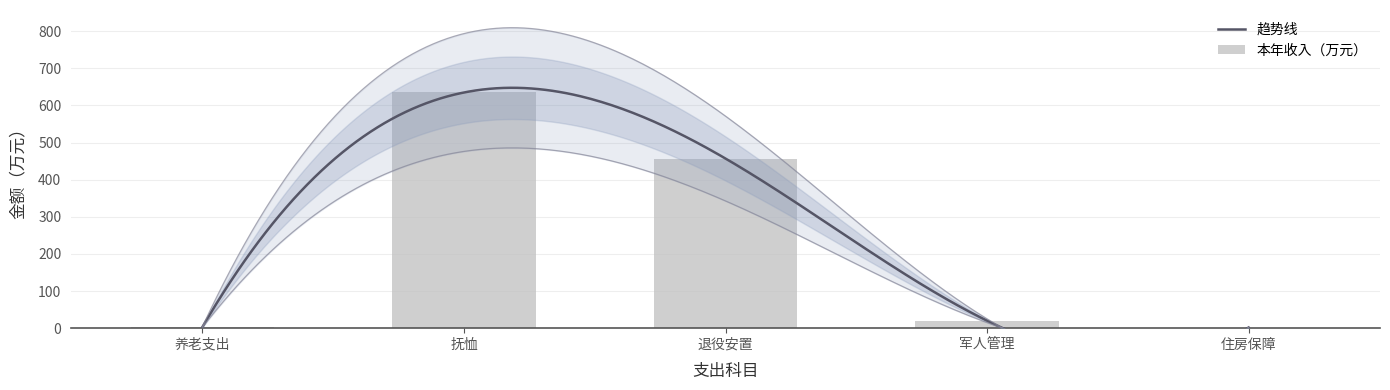

Where does the data first go above 20?

抚恤